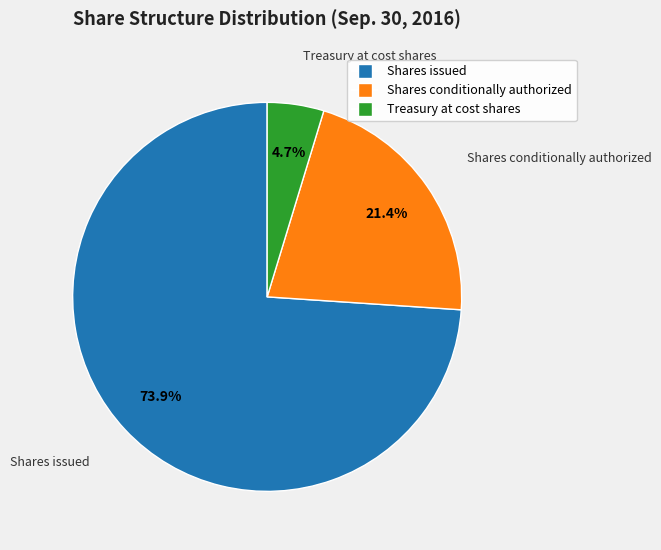

To the nearest percent, what is the difference between the Shares conditionally authorized and Shares issued slice percentages?

53%